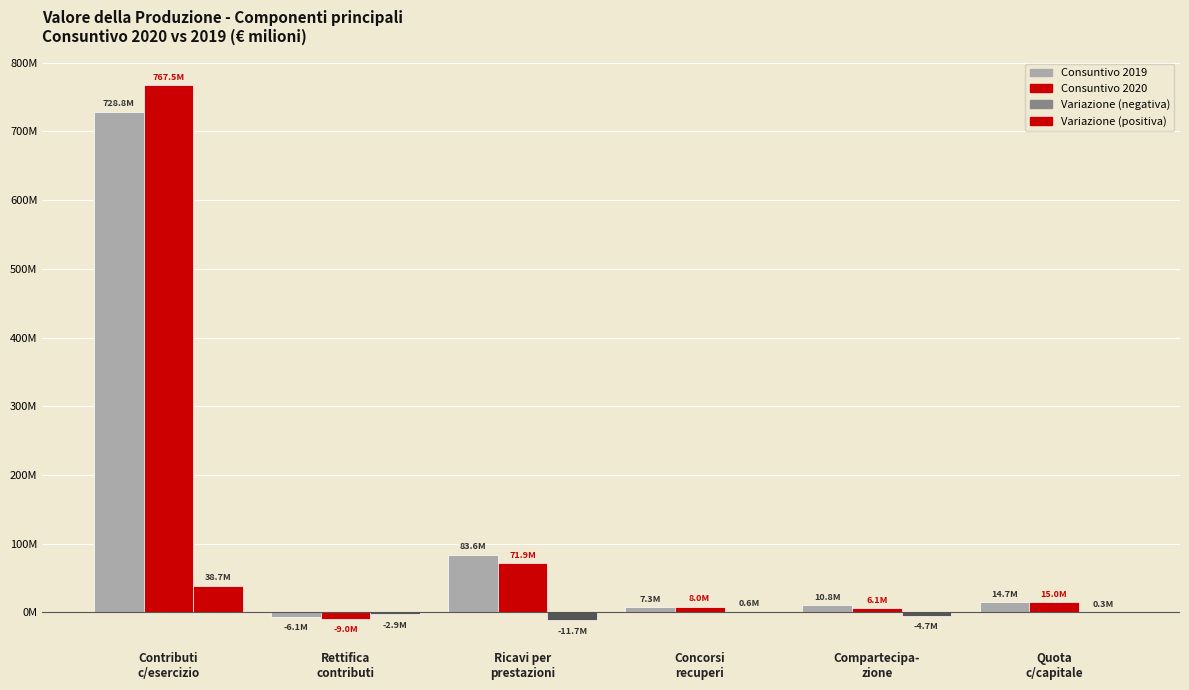

Does the chart contain stacked bars?

No